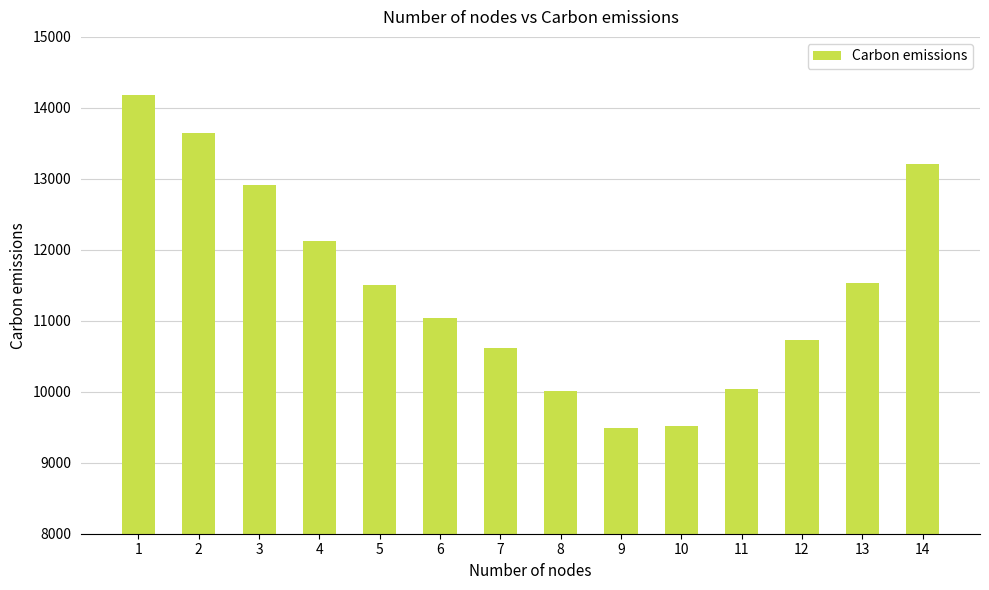

At which label does the data first exceed 11507?

1